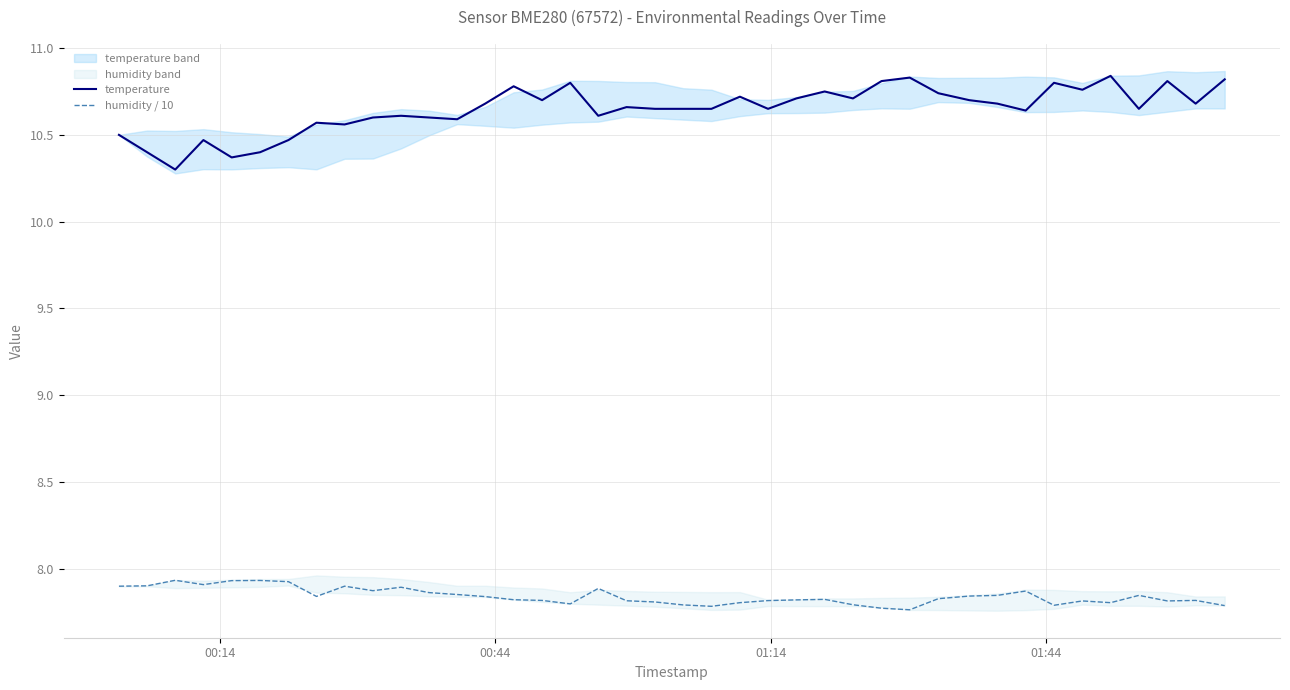

What is the lowest value of the temperature series?

10.3